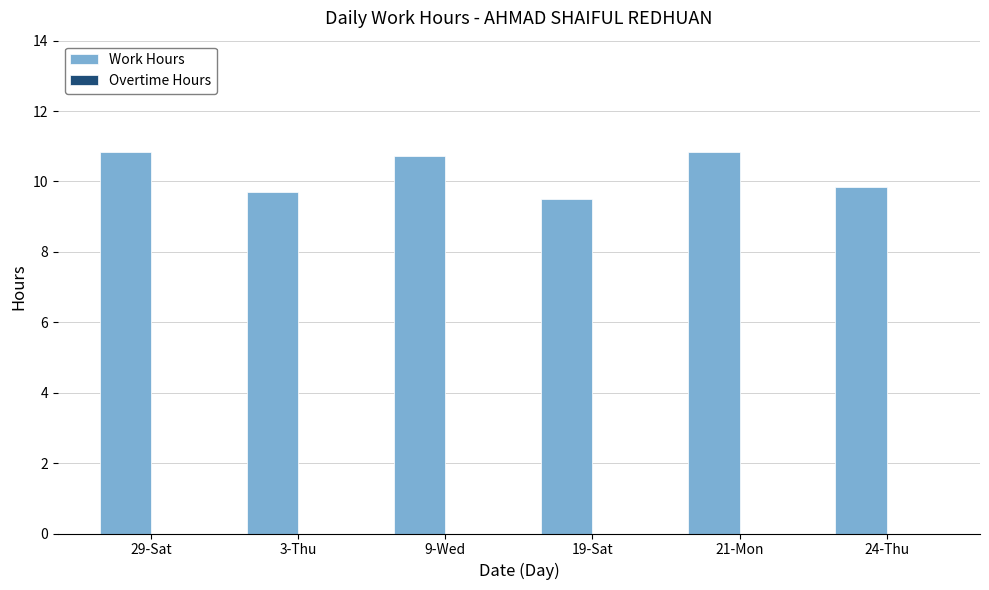

Are the bars horizontal?

No